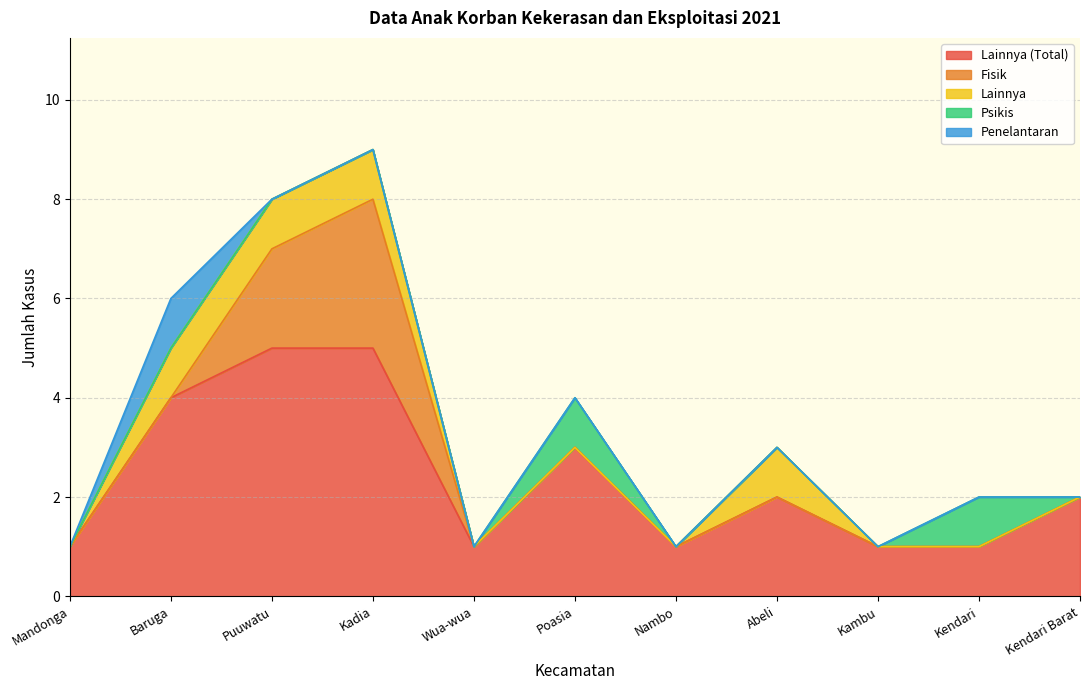

True or false: Psikis has more than 2 interior local peaks.

False